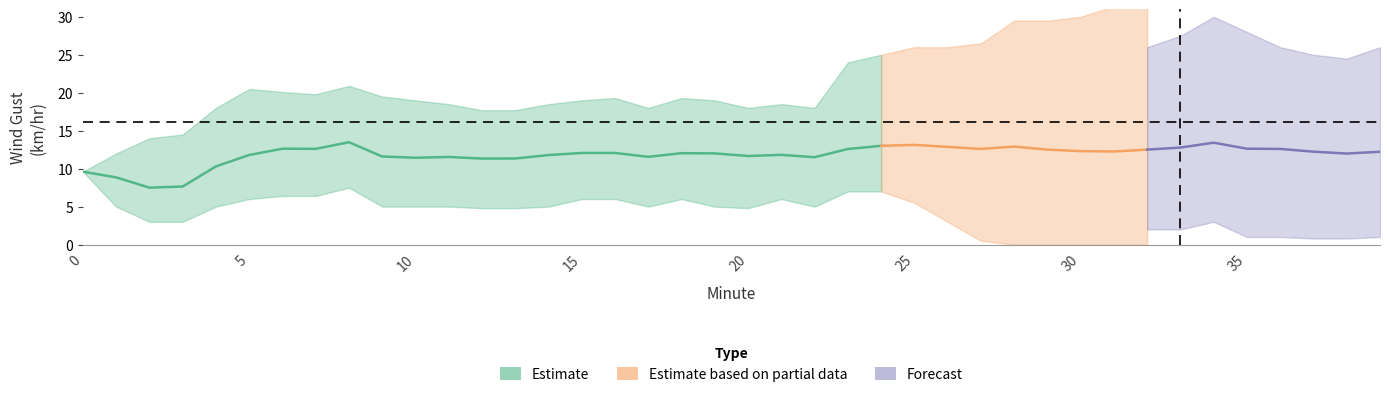

Which series ends up on top after the final intersection of Upper Bound and Wind Gust (km/hr)?

Upper Bound